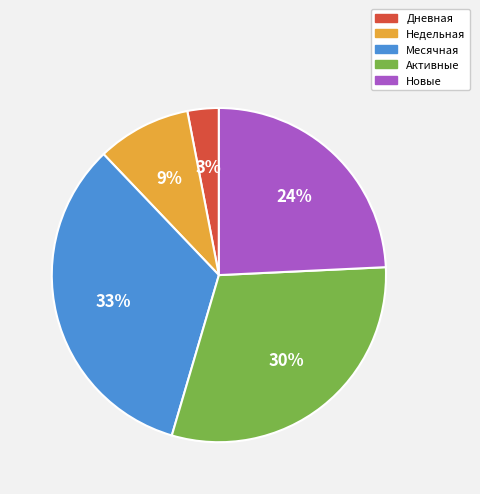

To the nearest percent, what portion does Месячная represent?

33%